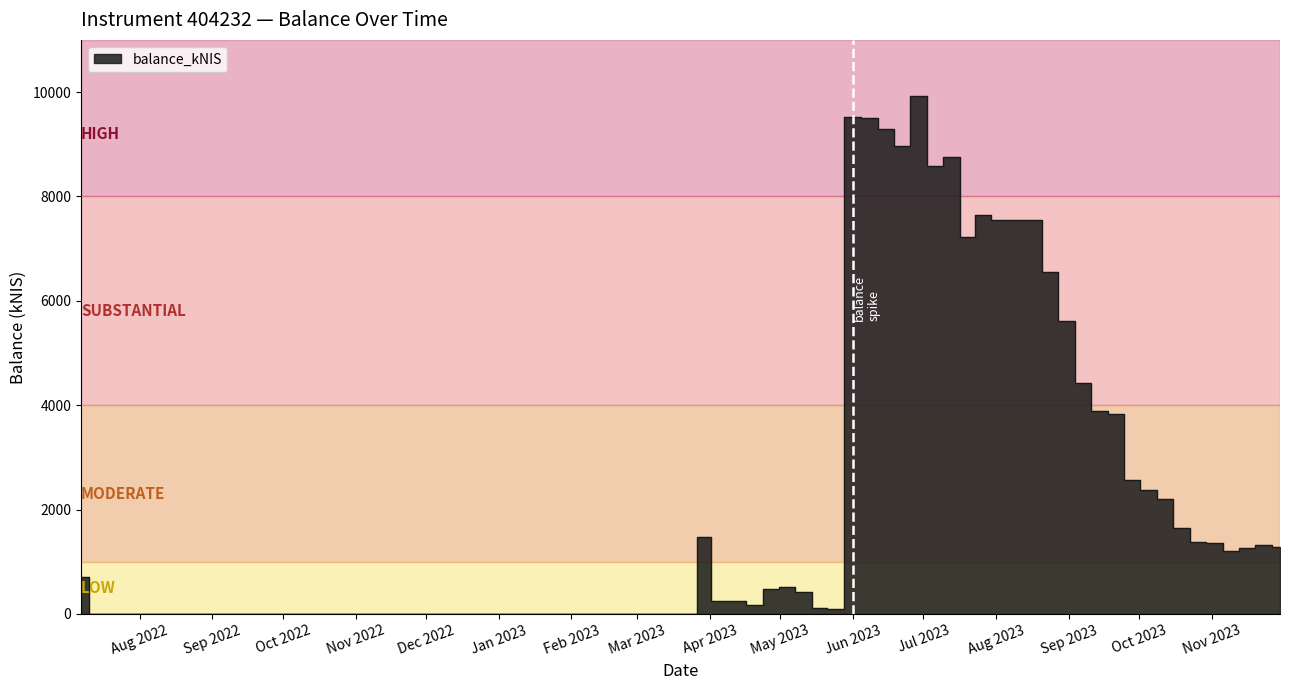

Rank the categories by value from lowest to highest.

2022-07-14, 2022-12-15, 2023-03-23, 2023-05-24, 2023-05-18, 2023-04-20, 2023-04-13, 2023-04-04, 2023-05-11, 2023-04-27, 2023-05-04, 2022-07-07, 2023-11-09, 2023-11-16, 2023-11-30, 2023-11-23, 2023-11-02, 2023-10-26, 2023-03-30, 2023-10-19, 2023-10-12, 2023-10-05, 2023-09-28, 2023-09-21, 2023-09-14, 2023-09-07, 2023-08-31, 2023-08-24, 2023-07-20, 2023-08-17, 2023-08-03, 2023-08-10, 2023-07-26, 2023-07-06, 2023-07-13, 2023-06-22, 2023-06-15, 2023-06-08, 2023-06-01, 2023-06-29